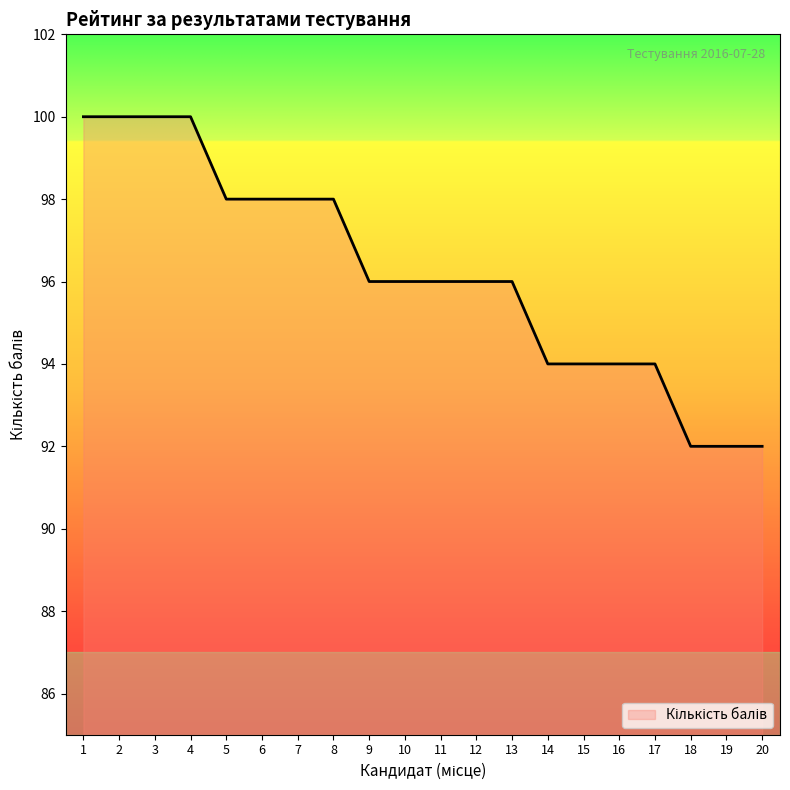

The value at 1 is 100. True or false?

True